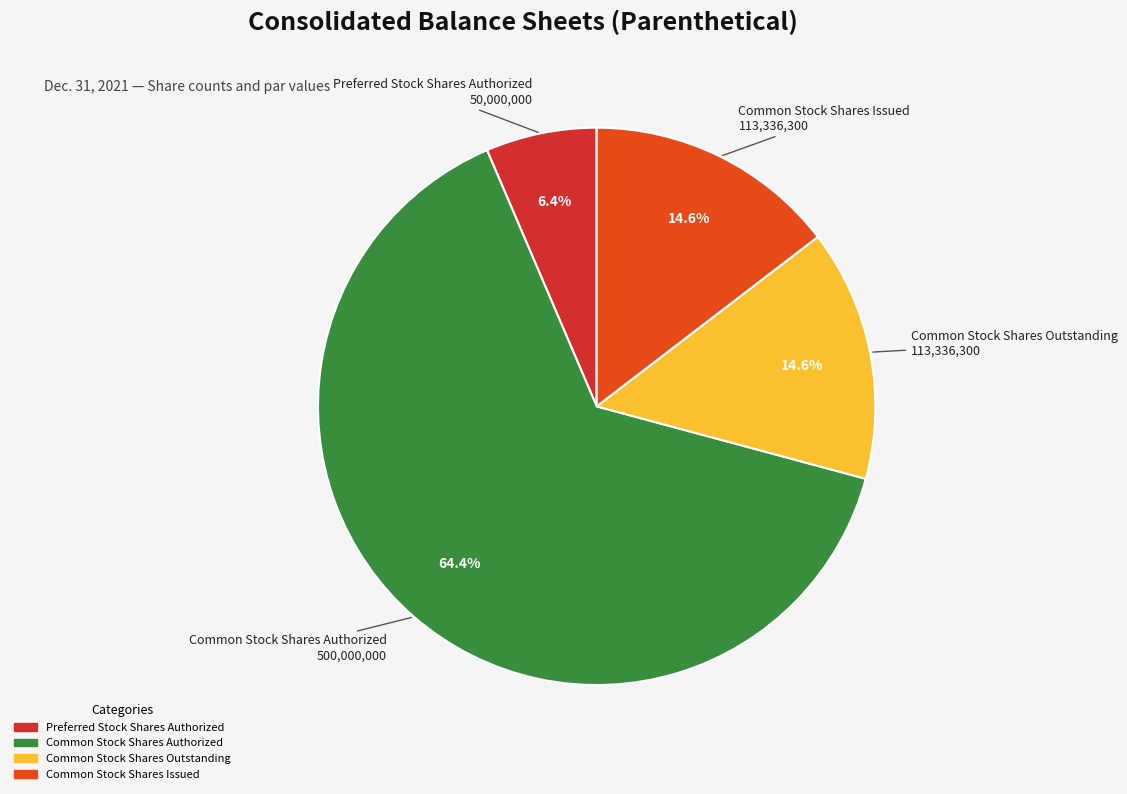

Count the number of slices in the pie.

4